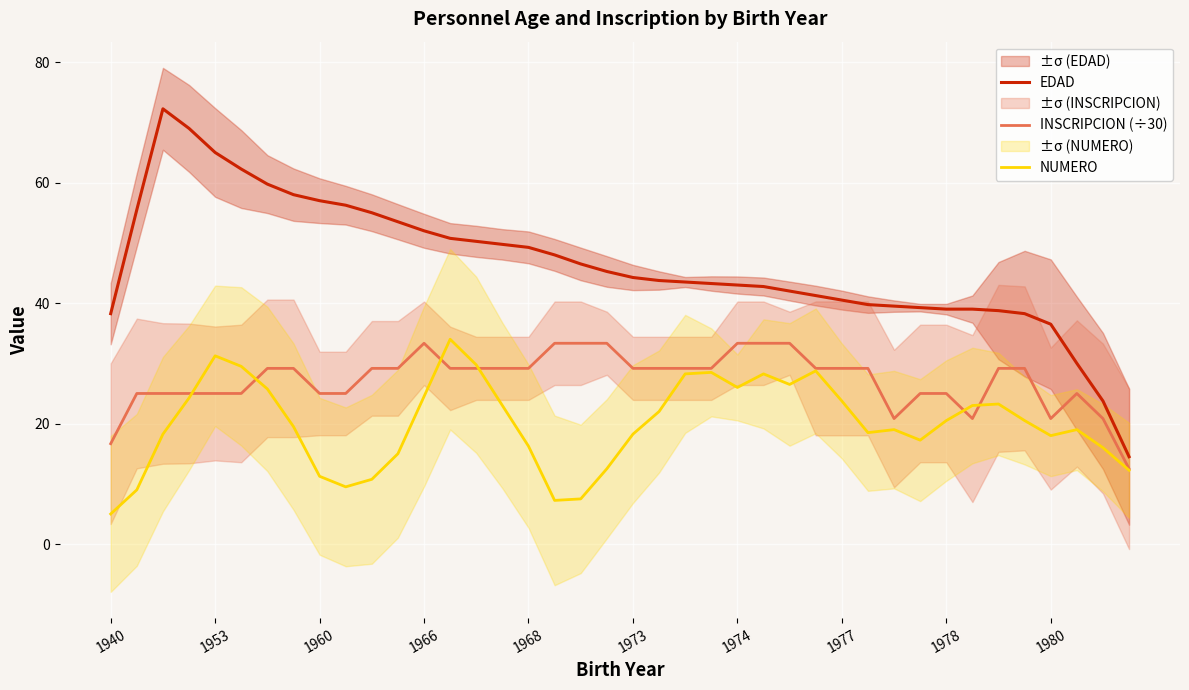

How many lines are shown in the chart?

3